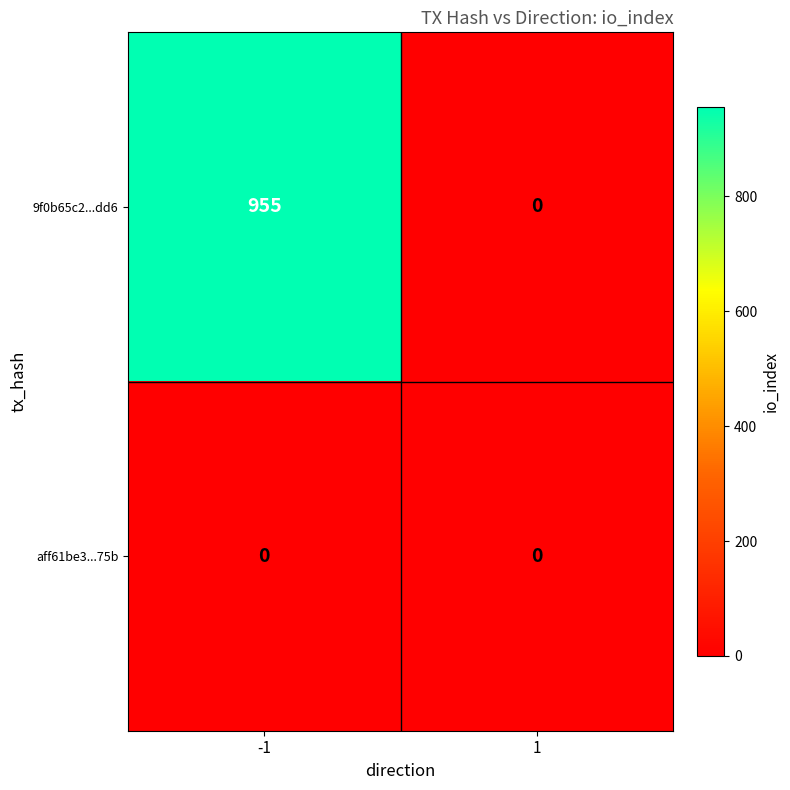

Reading left to right, list all the values displayed in this chart.

9f0b65c2...dd6: -1=955	1=0
aff61be3...75b: -1=0	1=0